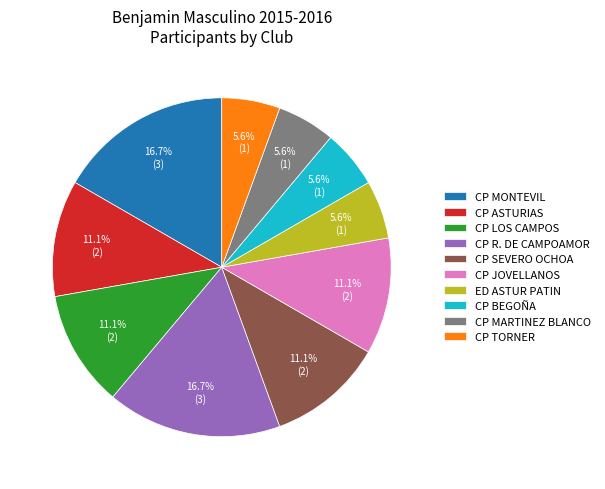

Approximately how many times larger is the value at CP ASTURIAS compared to CP R. DE CAMPOAMOR?

0.7